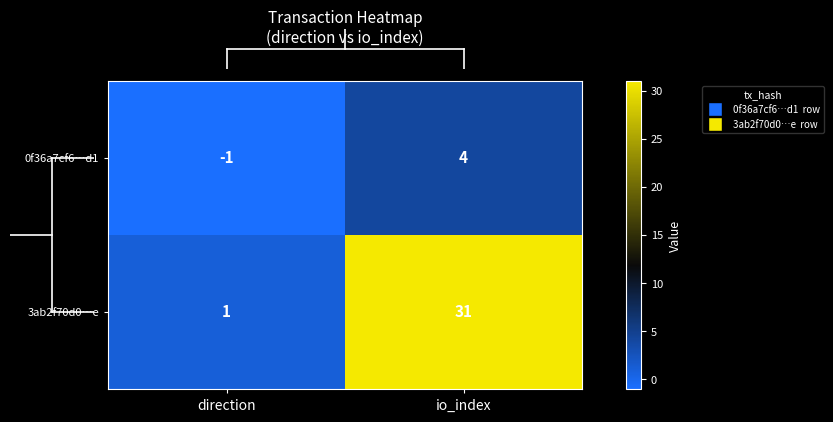

At which label does 3ab2f70d0…e reach its peak?

io_index